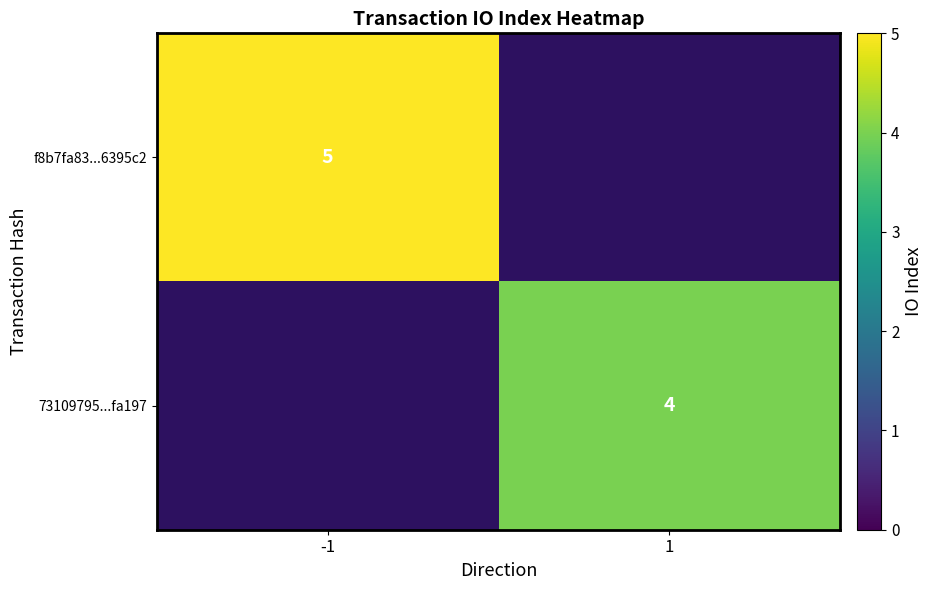

True or false: 73109795...fa197 has a value of 4 at 1.

True